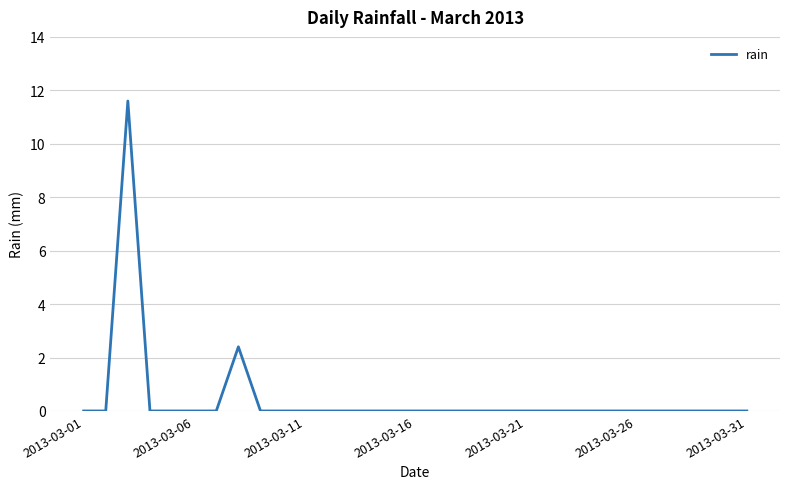

Does the chart have visible grid lines?

Yes